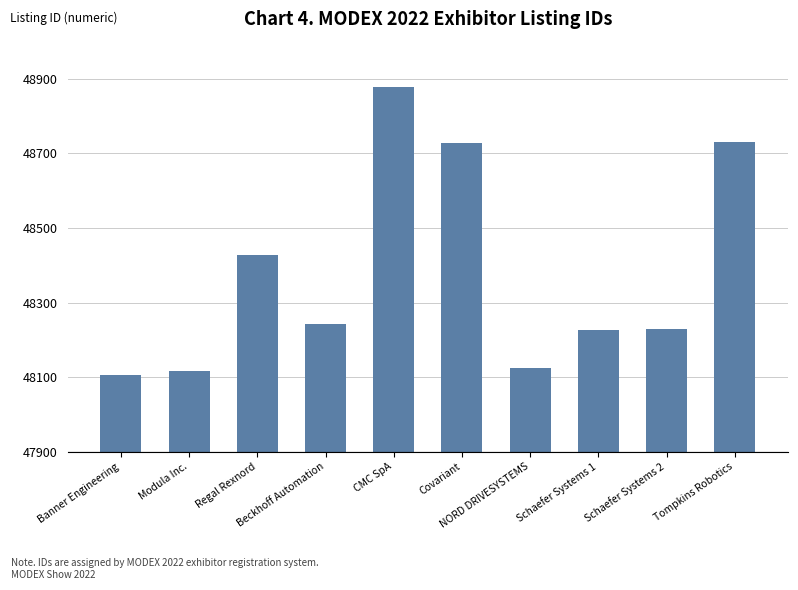

What is the value of the 10th bar from the left?

48732